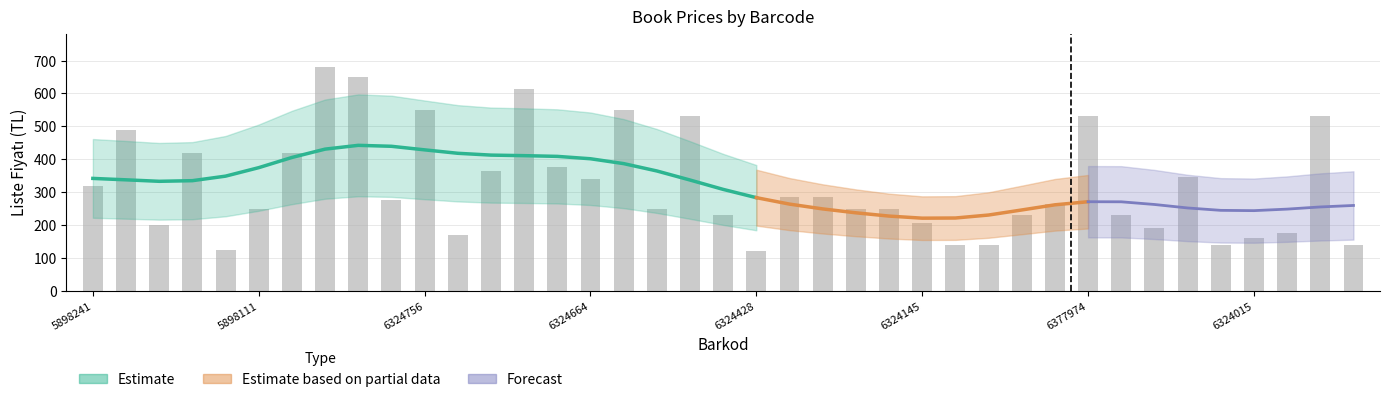

How many data points does each series have?

39